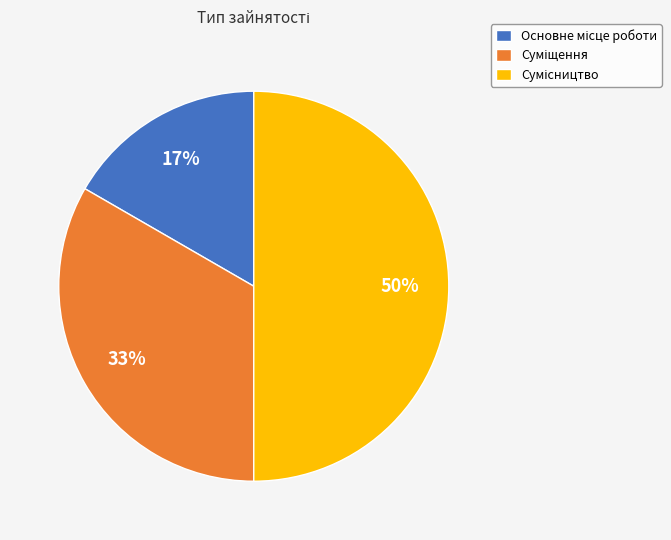

To the nearest percent, what is the average slice percentage?

33%